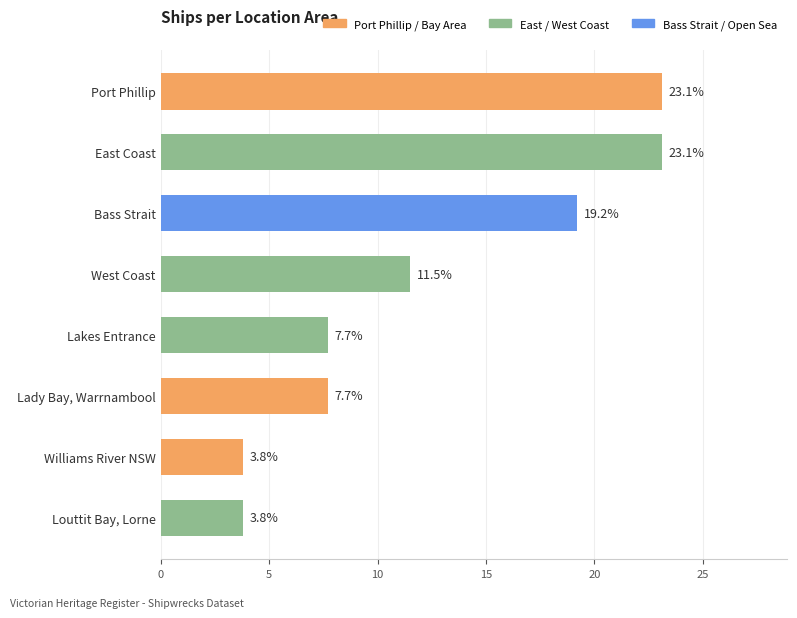

What is the change in value from Lakes Entrance to Williams River NSW?

-3.9